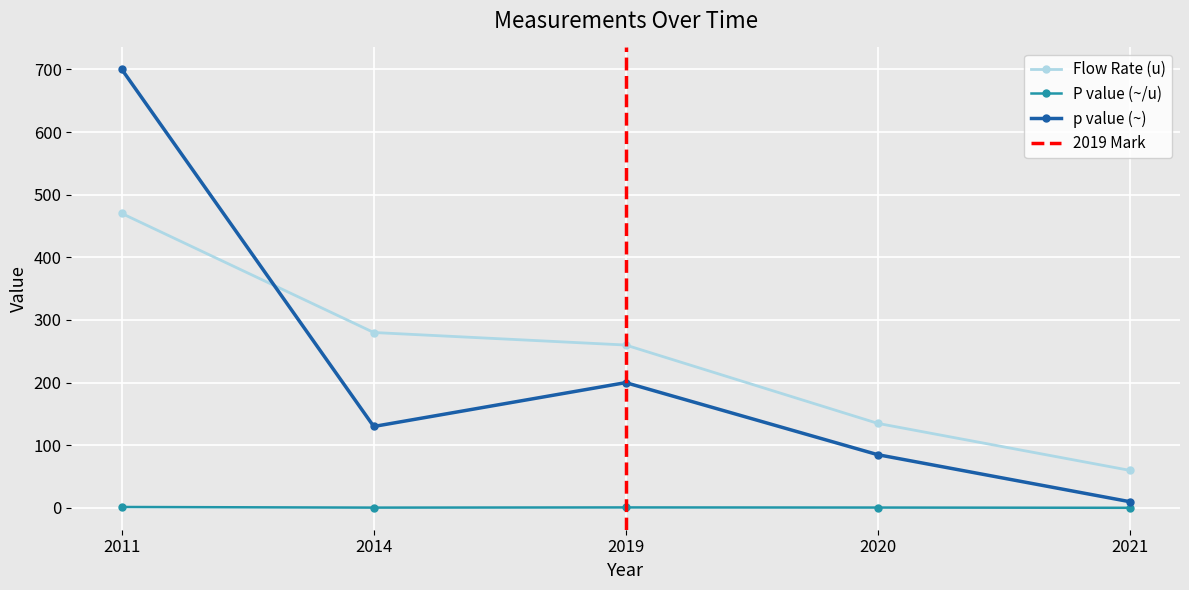

Which series changed the most between 2019 and 2020?

Flow Rate (u)